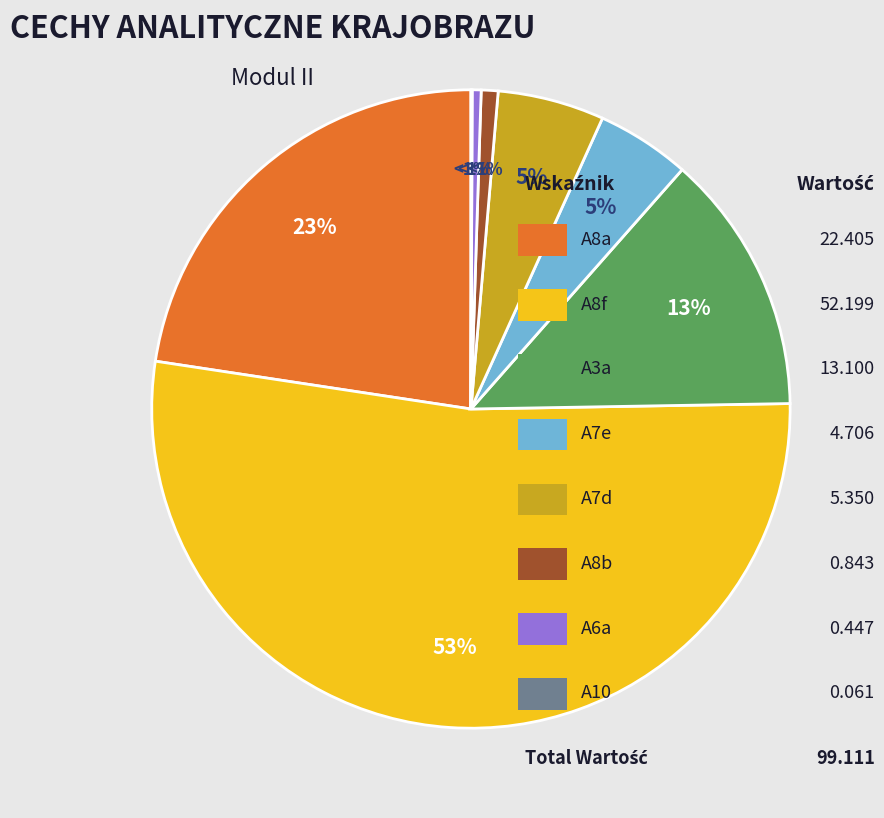

Rank the categories by value from lowest to highest.

A10, A6a, A8b, A7e, A7d, A3a, A8a, A8f